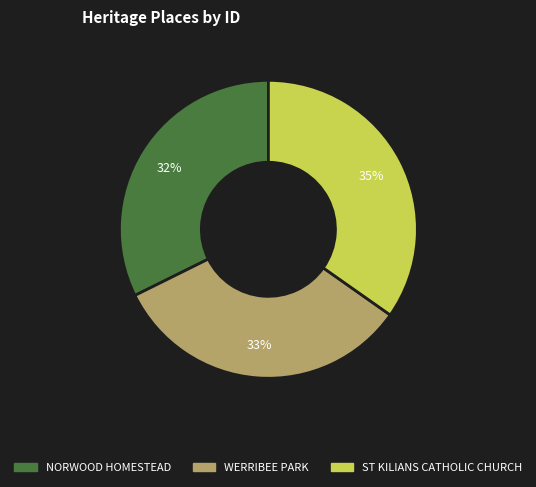

The ST KILIANS CATHOLIC CHURCH slice represents 48% of the pie. True or false?

False